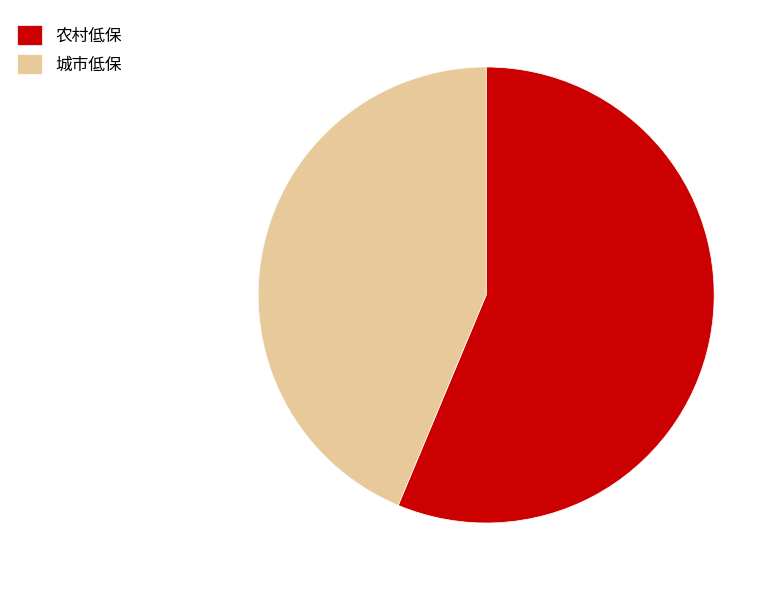

Between 农村低保 and 城市低保, which is larger?

农村低保